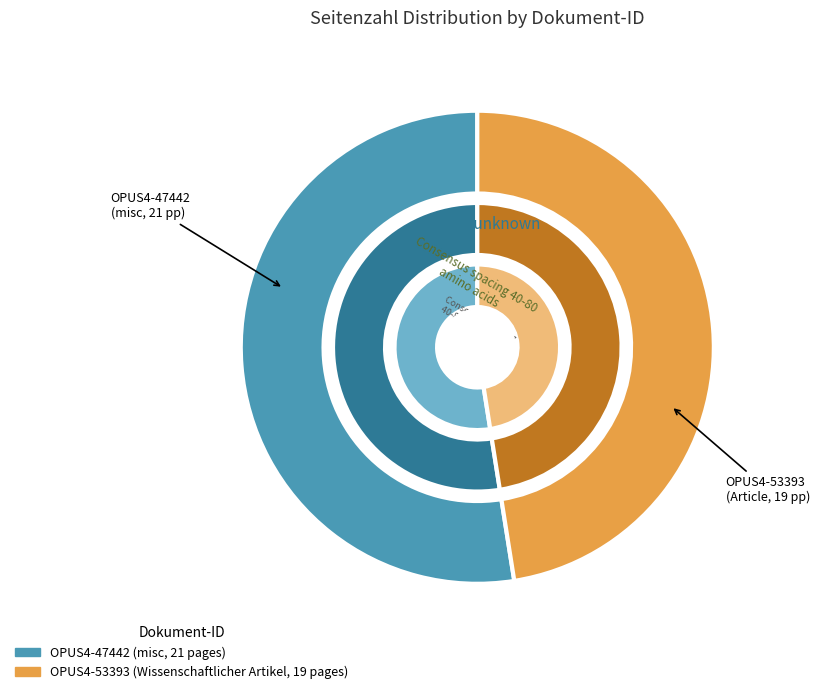

To the nearest percent, what is the combined percentage of OPUS4-53393 and OPUS4-47442?

100%